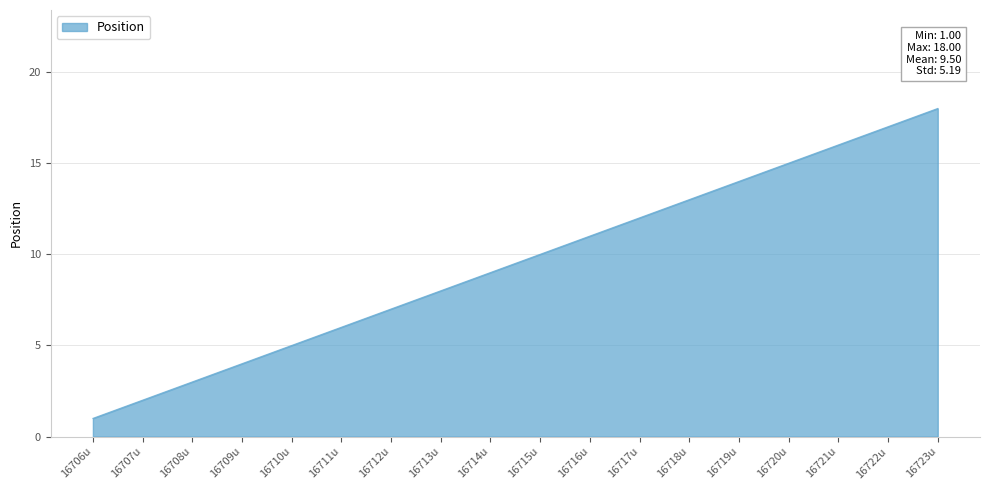

Which label corresponds to the smallest value in the chart?

16706u